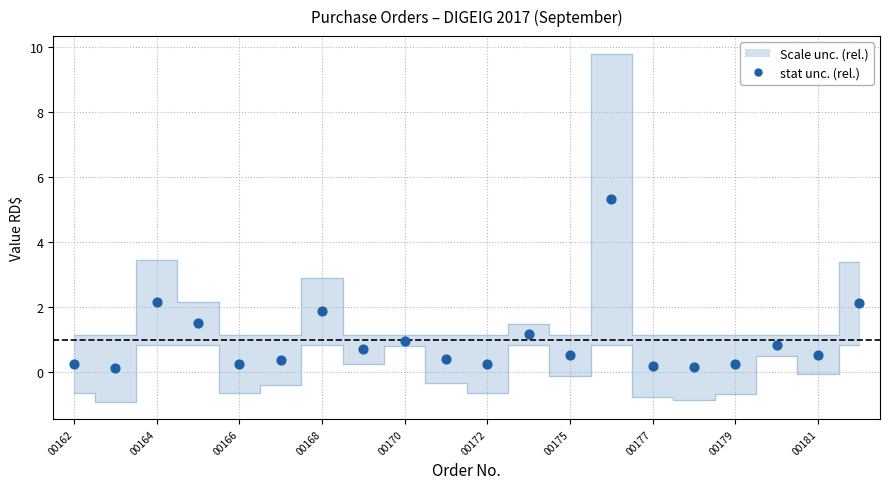

What is the range of Y values (max minus min)?

5.2